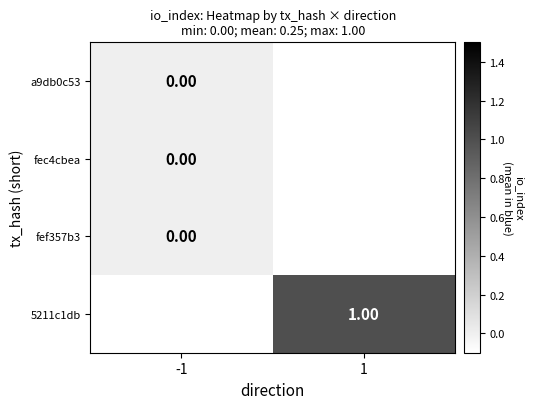

At which label does fec4cbea reach its minimum?

-1